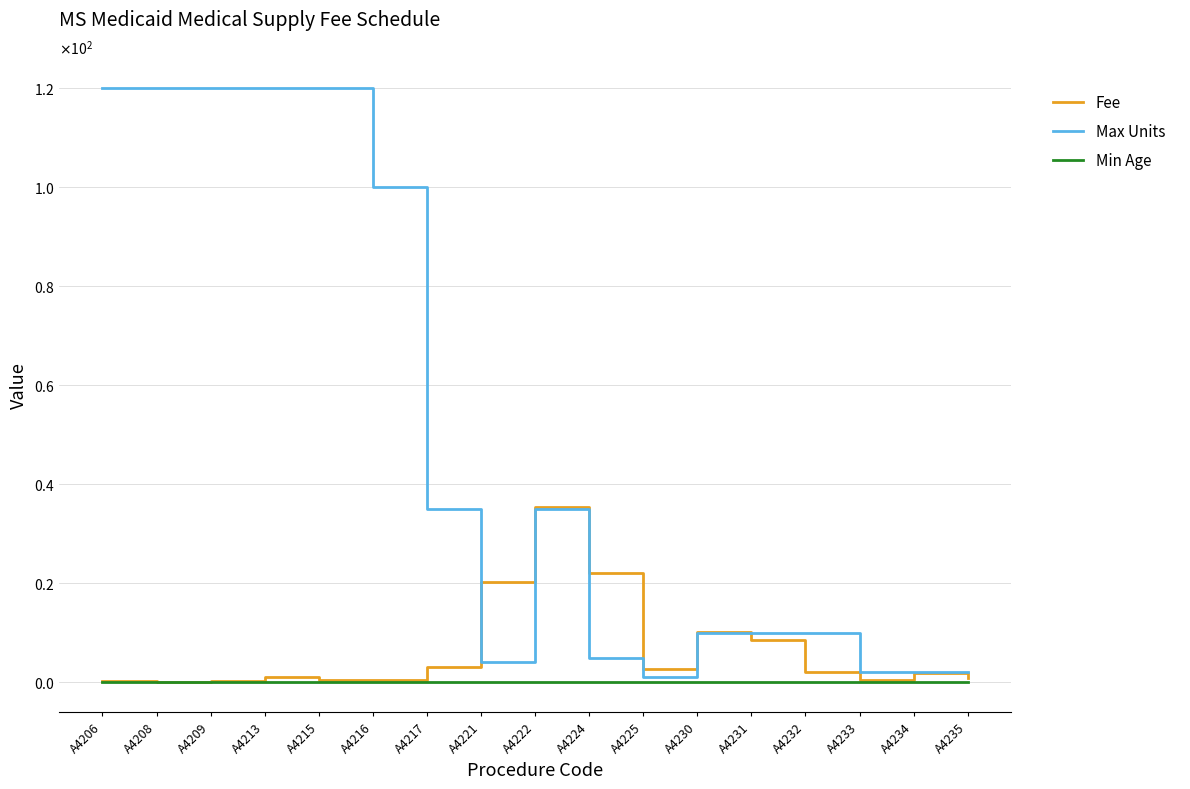

Is the value of Min Age at A4224 greater than the value of Max Units at A4217?

No